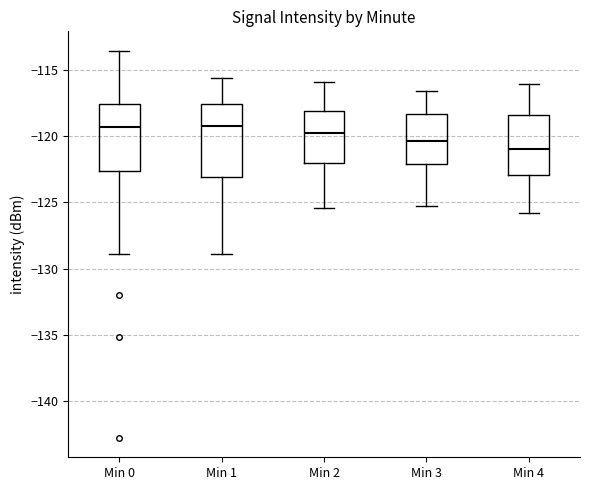

Reading left to right, read every box against the y-axis: the position of its median line, the range the box covers, and the ends of its whiskers. The values are not printed on the chart, so give them approximately, as read against the axis.

Min 0: median -119.5, box -122.5 to -117.5, whiskers -129.0 to -113.5
Min 1: median -119.5, box -123.0 to -117.5, whiskers -129.0 to -115.5
Min 2: median -119.5, box -122.0 to -118.0, whiskers -125.5 to -116.0
Min 3: median -120.5, box -122.0 to -118.5, whiskers -125.5 to -116.5
Min 4: median -121.0, box -123.0 to -118.5, whiskers -126.0 to -116.0